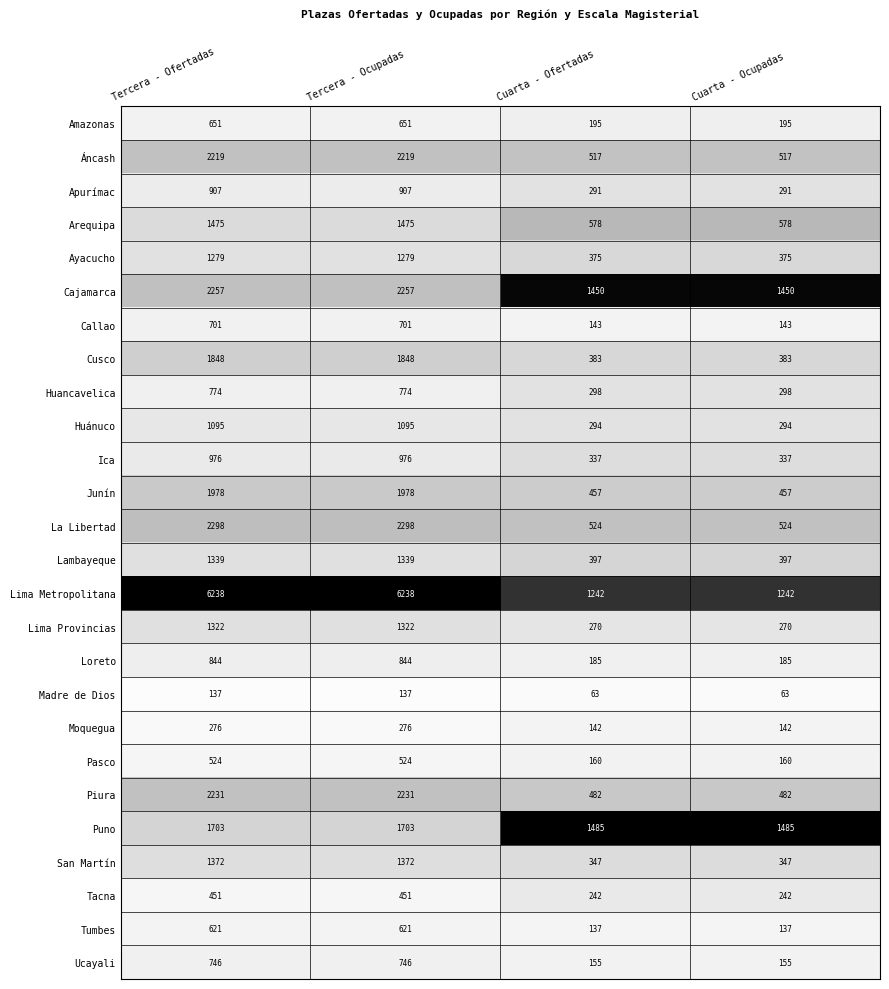

The Madre de Dios series shows 63 at Cuarta - Ocupadas. True or false?

True